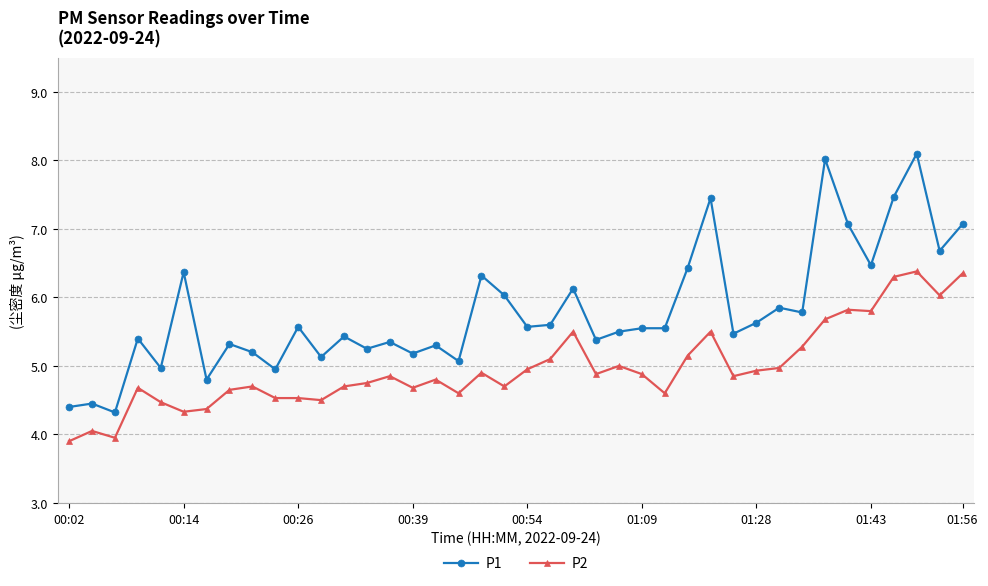

List the series in order of their peak value, lowest first.

P2, P1